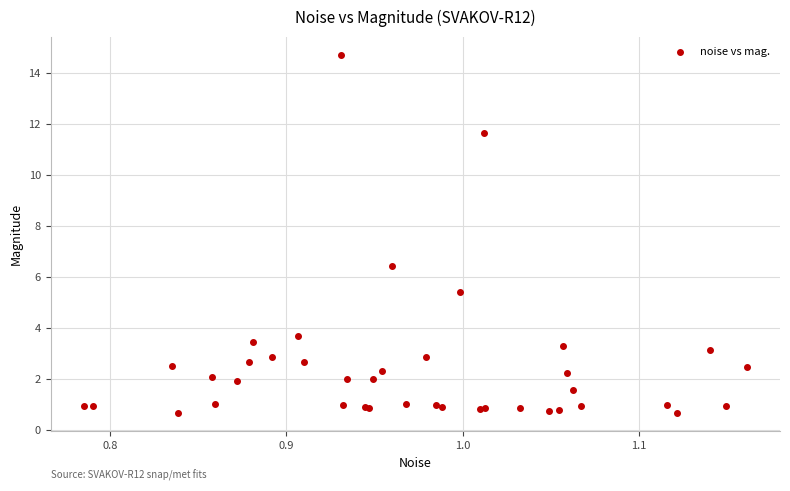

What Y value in the scatter plot is closest to 7?

6.4